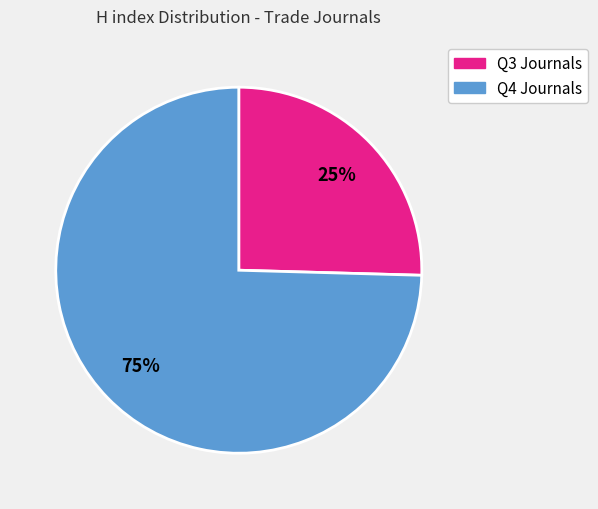

Is it true that Q3 Journals is 39% of the pie?

False